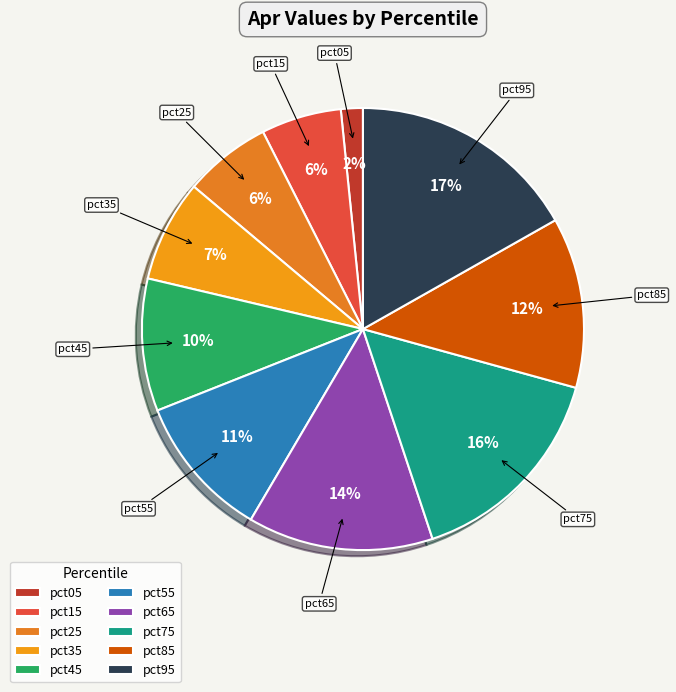

To the nearest percent, what percentage of the pie is pct65?

14%